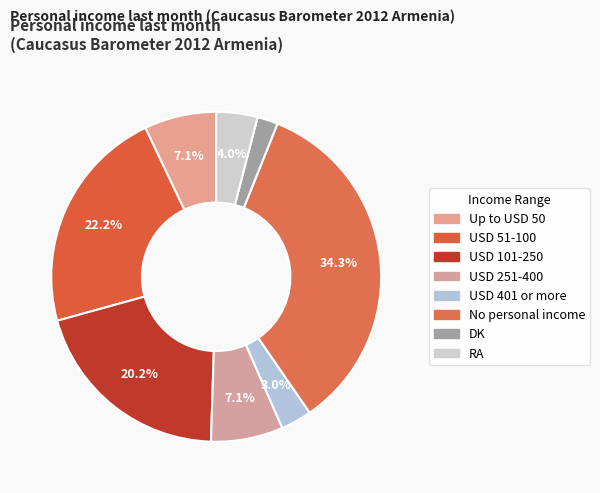

Which has a higher value, USD 251-400 or DK?

USD 251-400